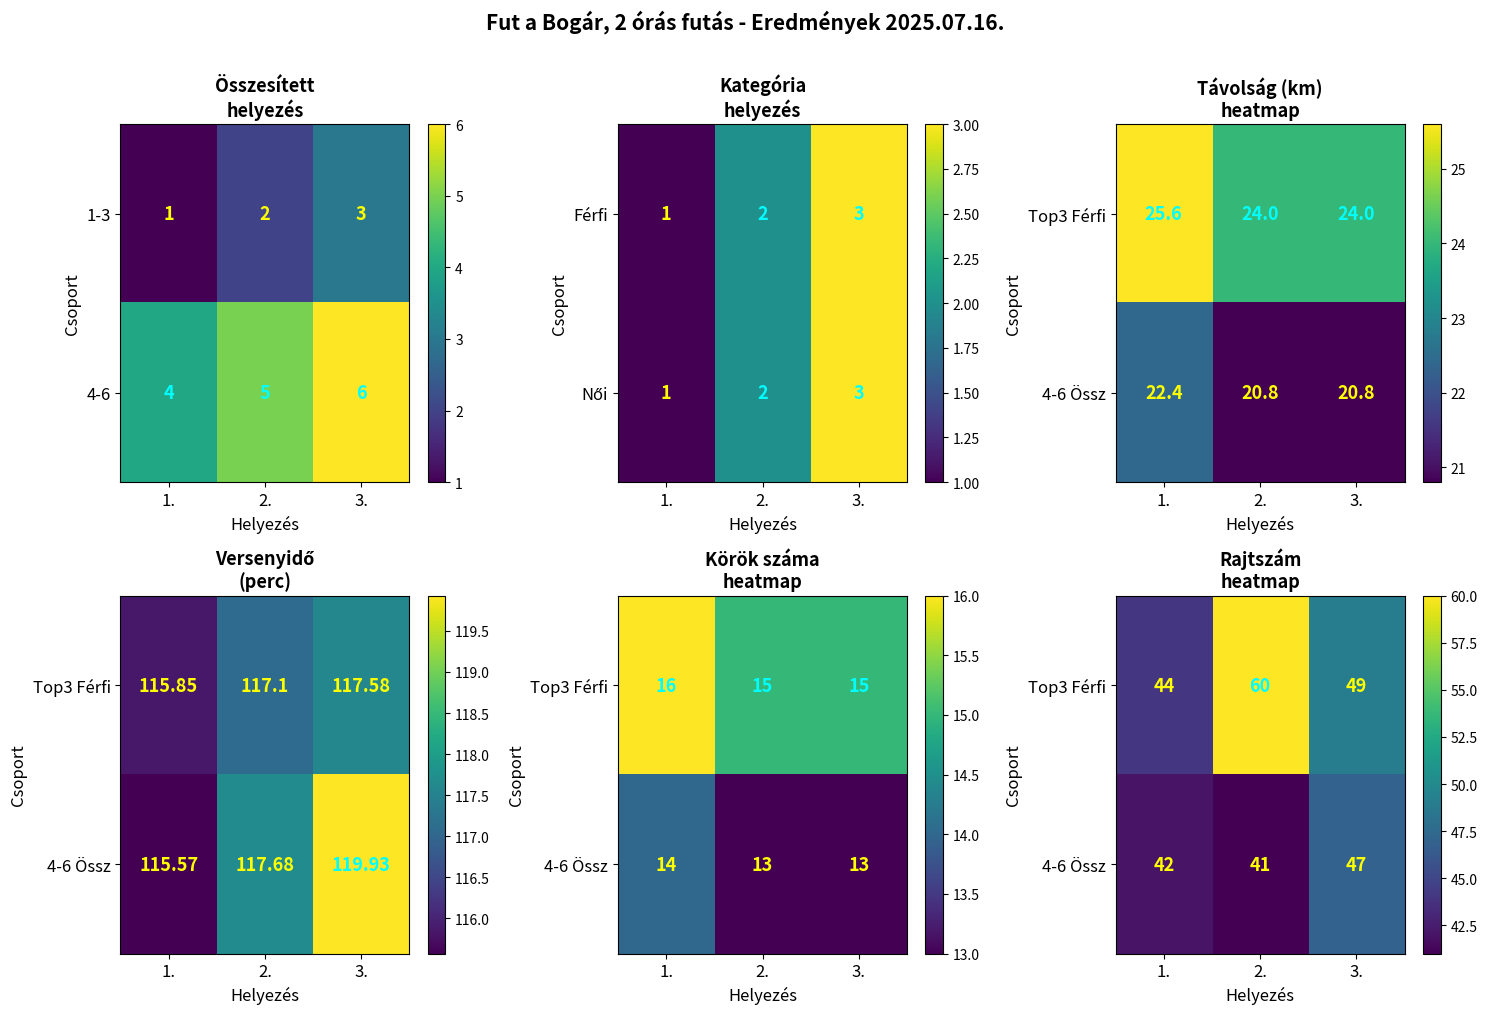

What is the sum of the 4-6 values at 2. and 3.?

11